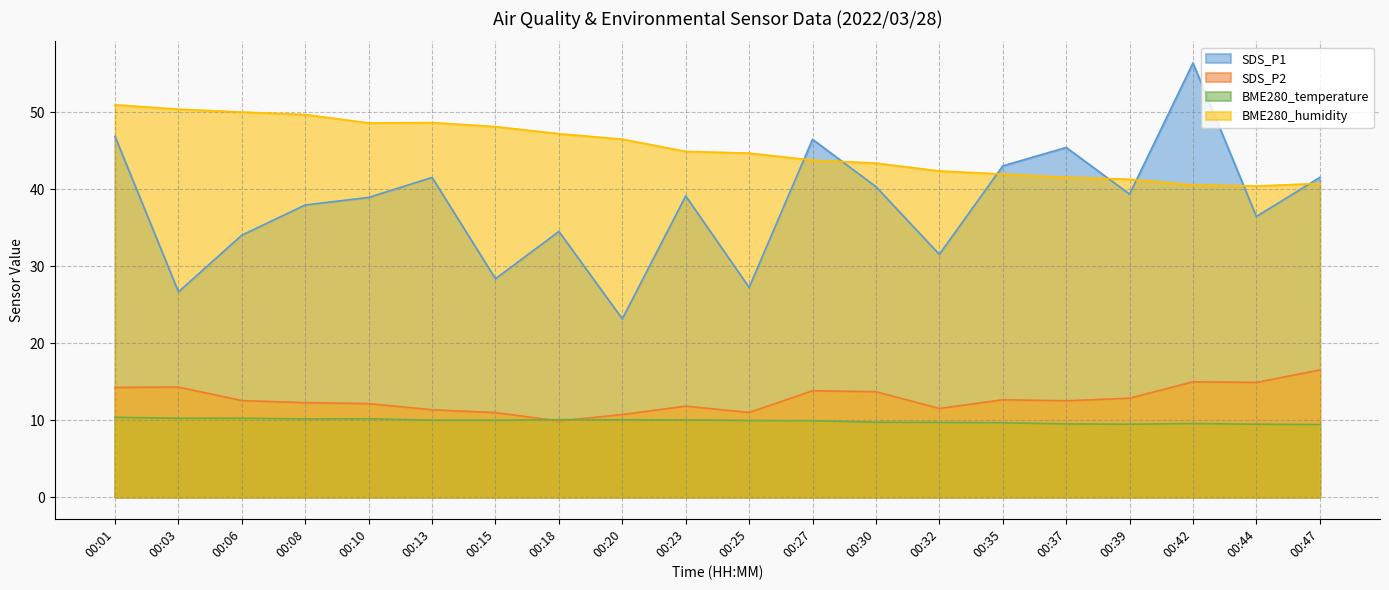

What is the average value of the BME280_temperature series?

9.9